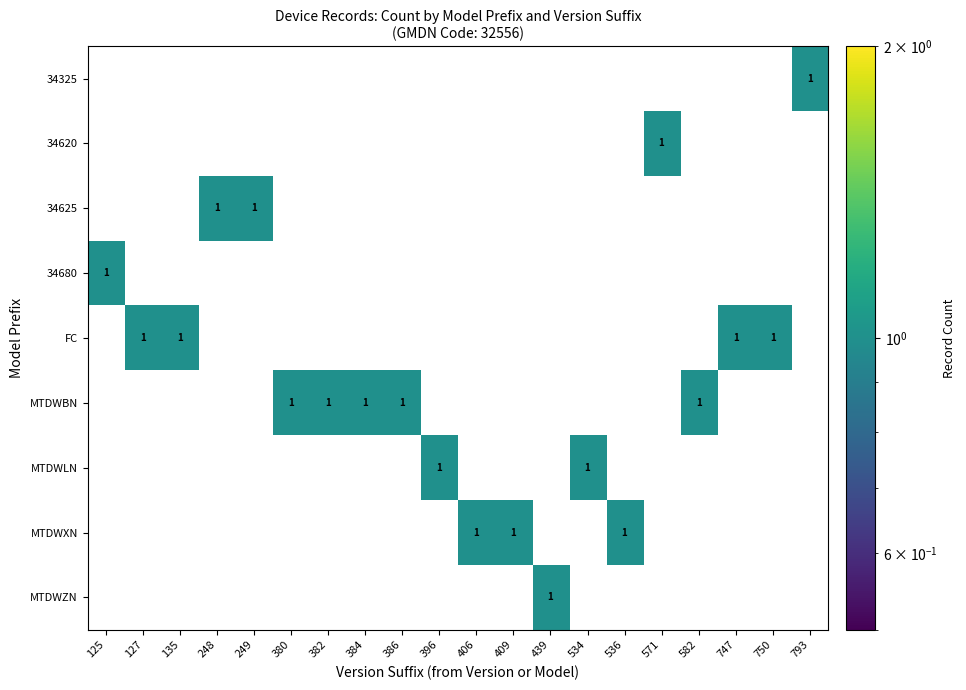

Is the value of MTDWBN at 382 greater than the value of 34680 at 406?

Yes